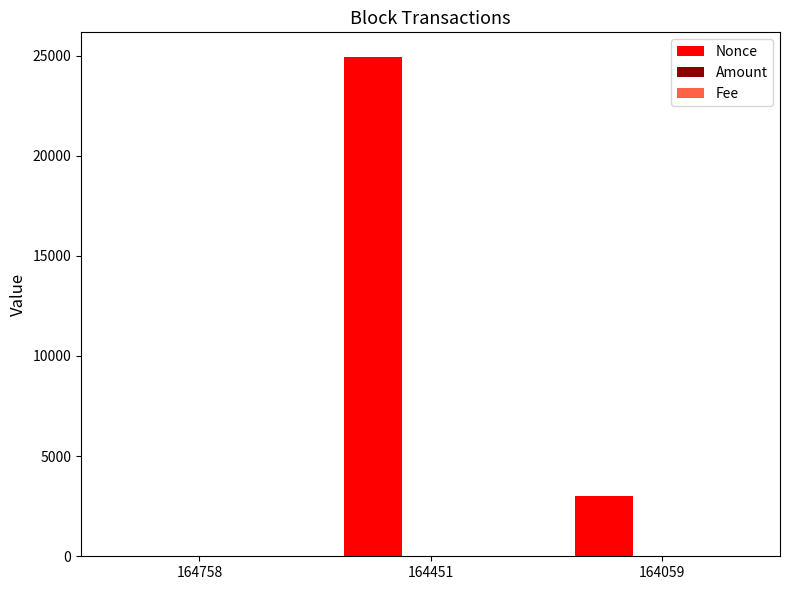

How many distinct data groups are displayed?

3